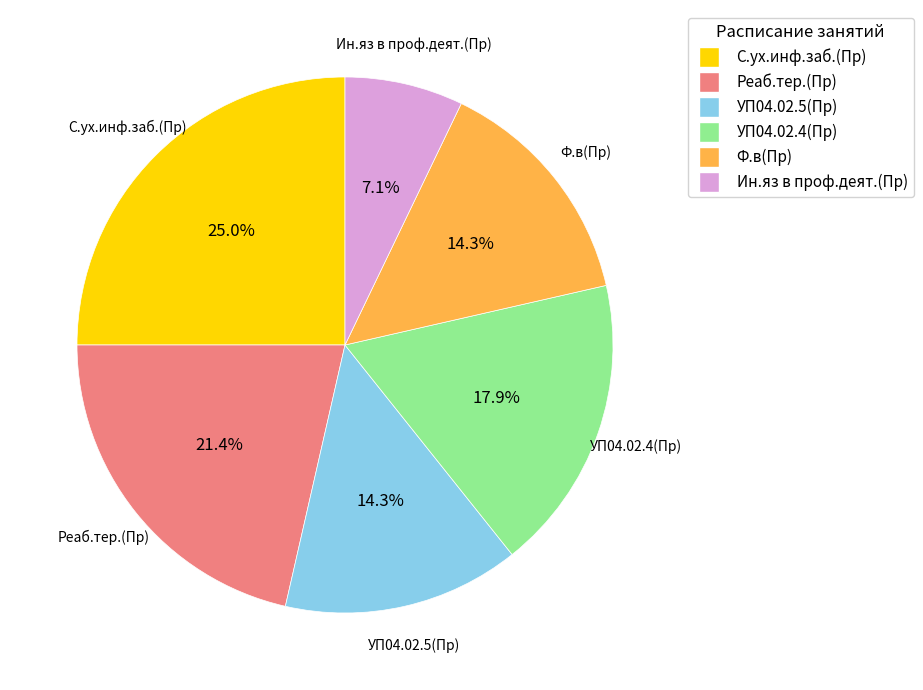

What is the ratio of the value at Ин.яз в проф.деят.(Пр) to the value at Реаб.тер.(Пр)?

0.3